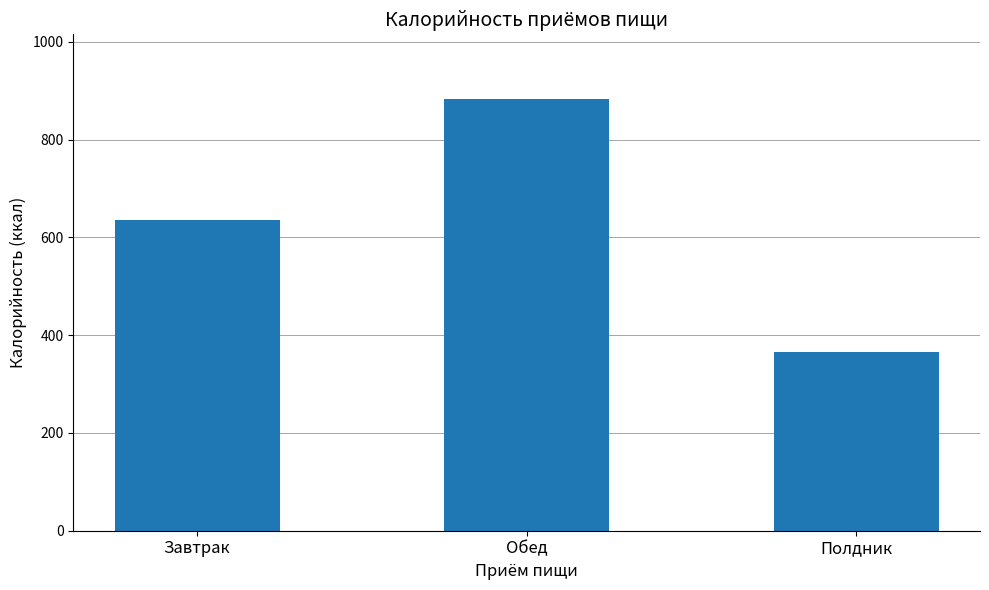

What is the label of the 1st bar from the left?

Завтрак